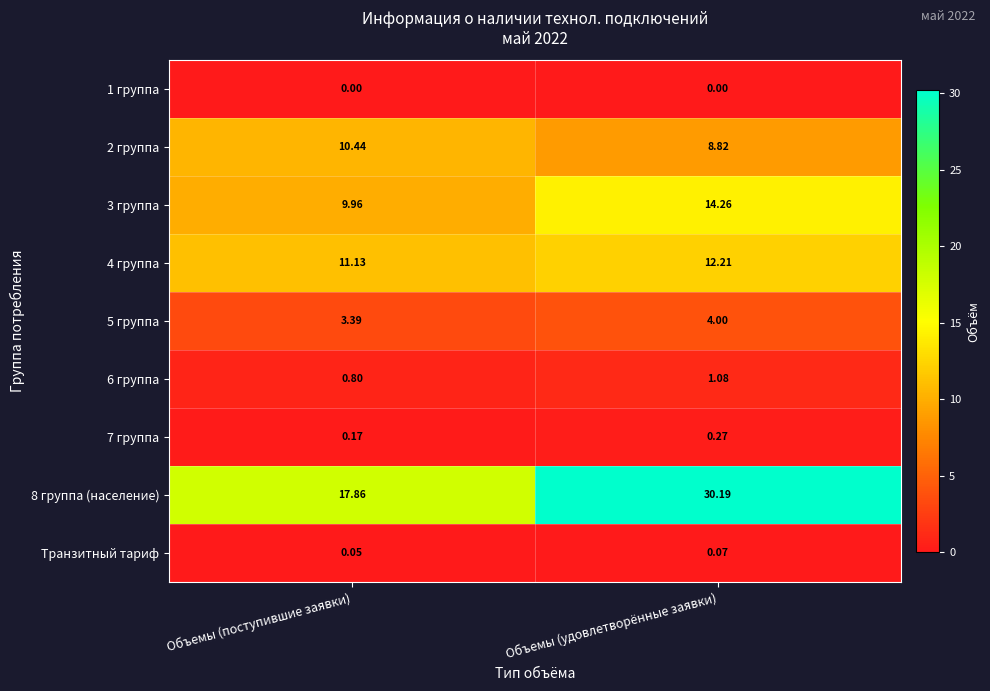

Is the value of 3 группа at Объемы (поступившие заявки) greater than the value of 7 группа at Объемы (поступившие заявки)?

Yes